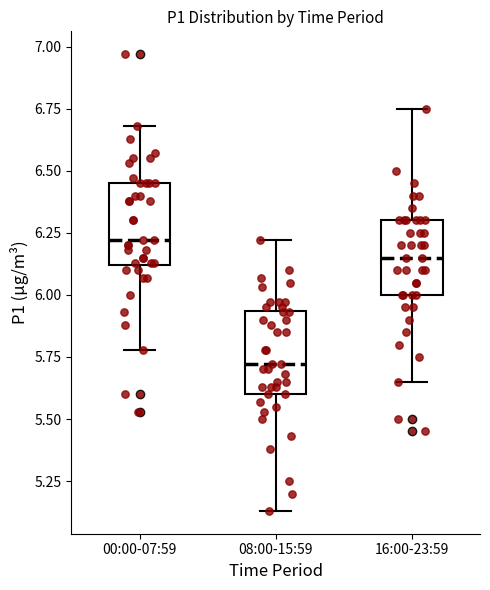

Reading left to right, read every box against the y-axis: the position of its median line, the range the box covers, and the ends of its whiskers. The values are not printed on the chart, so give them approximately, as read against the axis.

00:00-07:59: median 6.20, box 6.10 to 6.45, whiskers 5.80 to 6.70
08:00-15:59: median 5.70, box 5.60 to 5.95, whiskers 5.15 to 6.20
16:00-23:59: median 6.15, box 6.00 to 6.30, whiskers 5.65 to 6.75